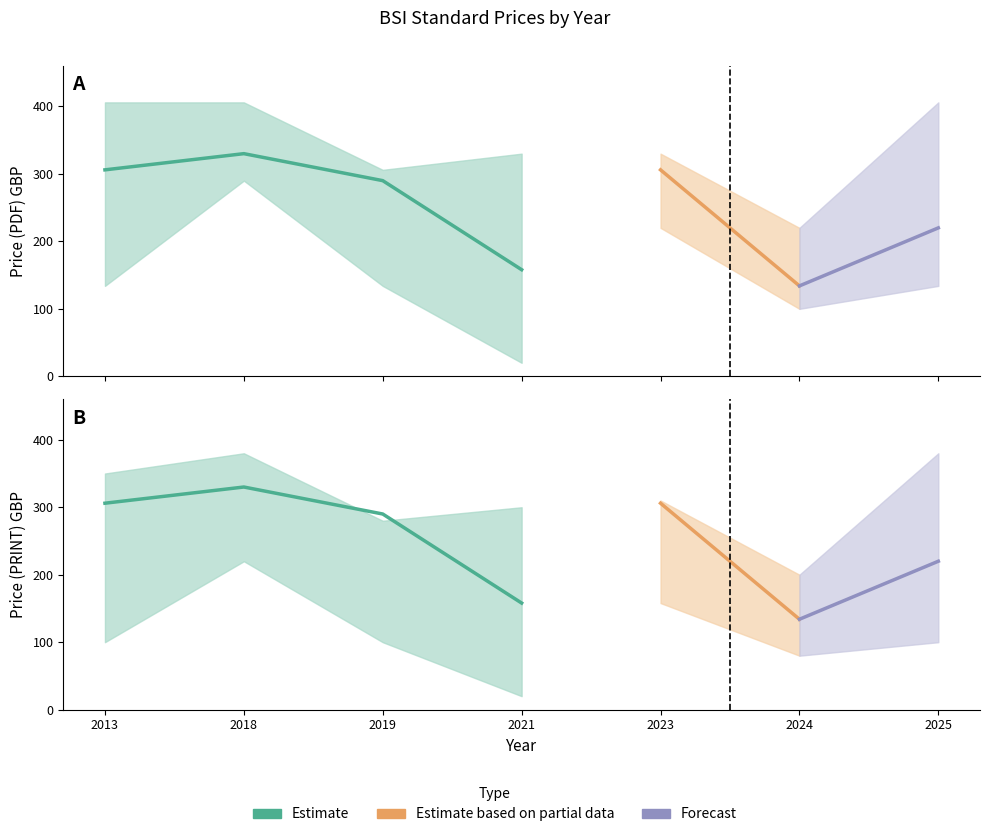

Does the chart display data point markers on the line(s)?

No